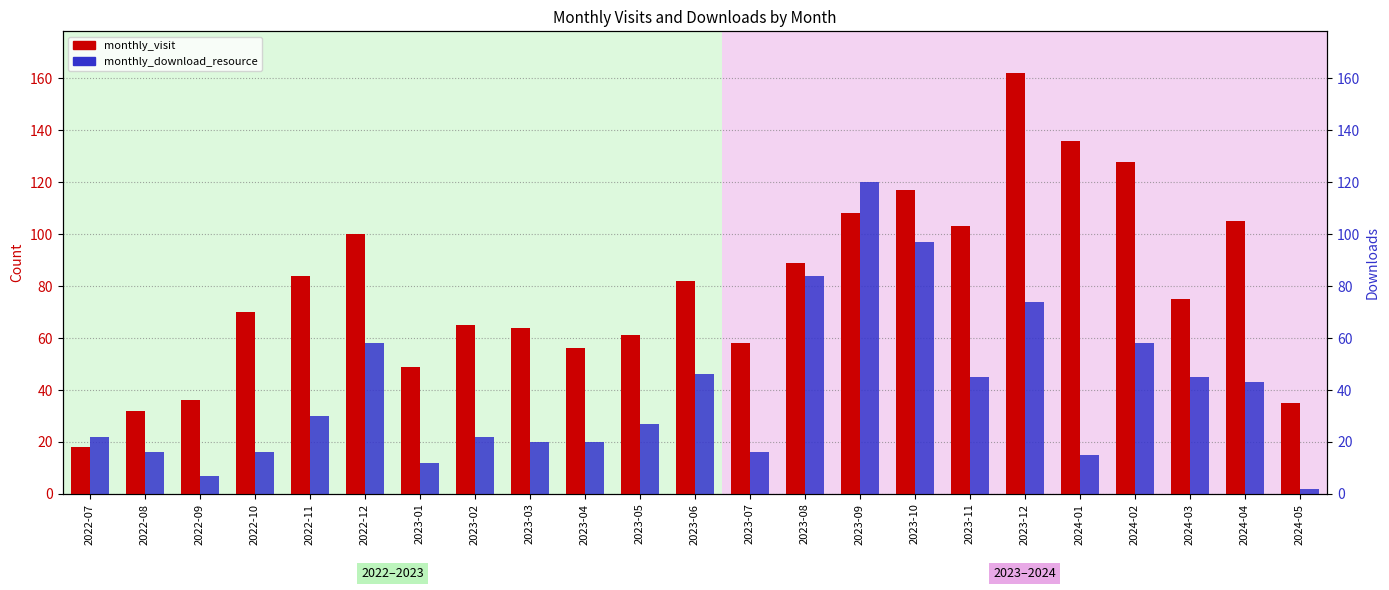

What are all the series names shown in the legend?

monthly_visit, monthly_download_resource